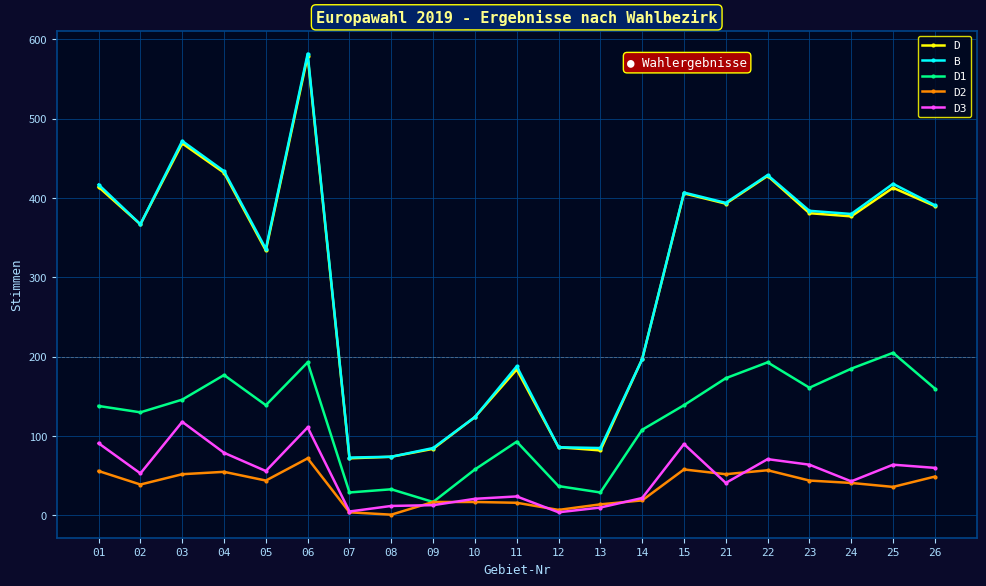

True or false: D2 and D cross at least once.

False